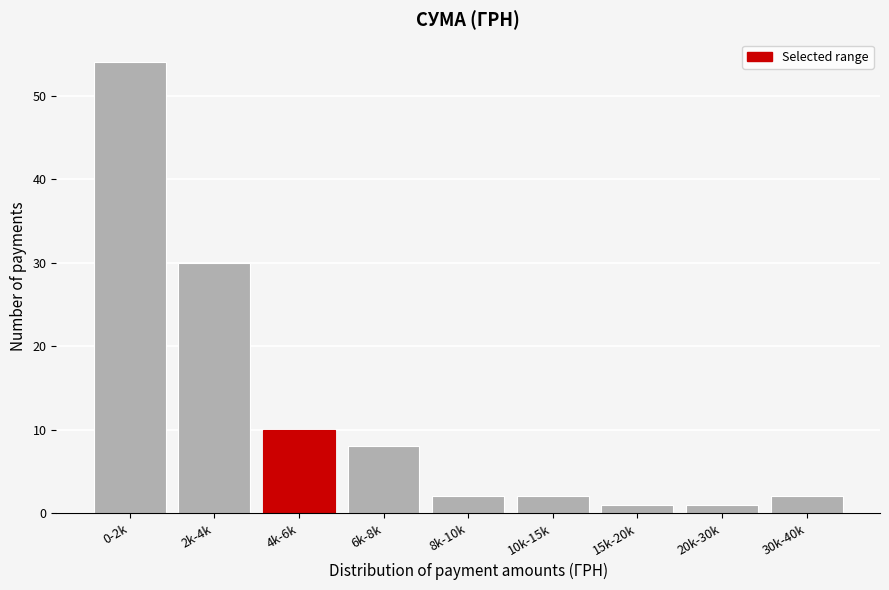

Reading left to right, what are all the values shown in this chart?

54	30	10	8	2	2	1	1	2